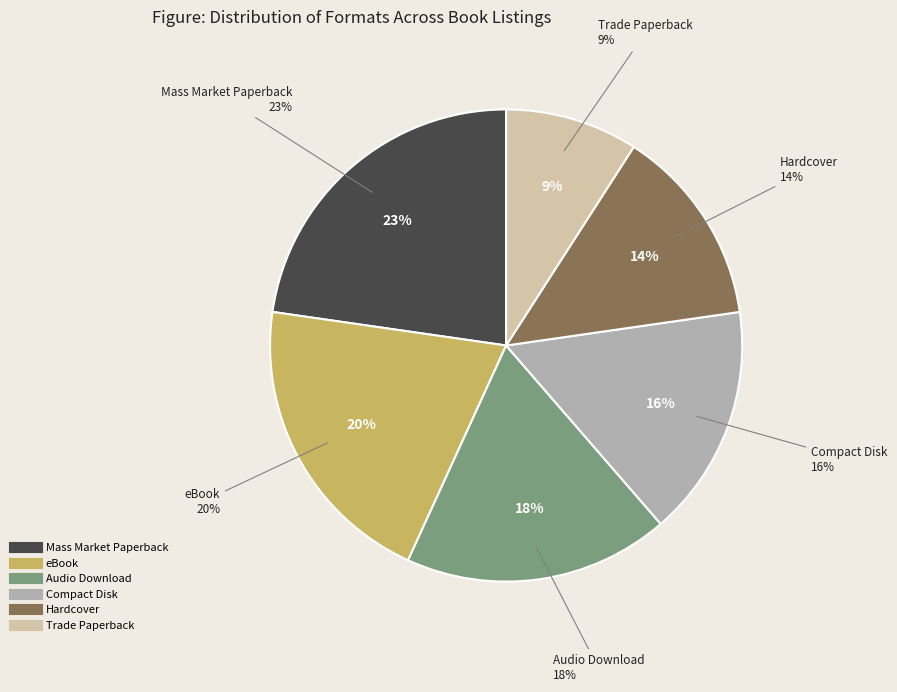

Count the number of slices in the pie.

6